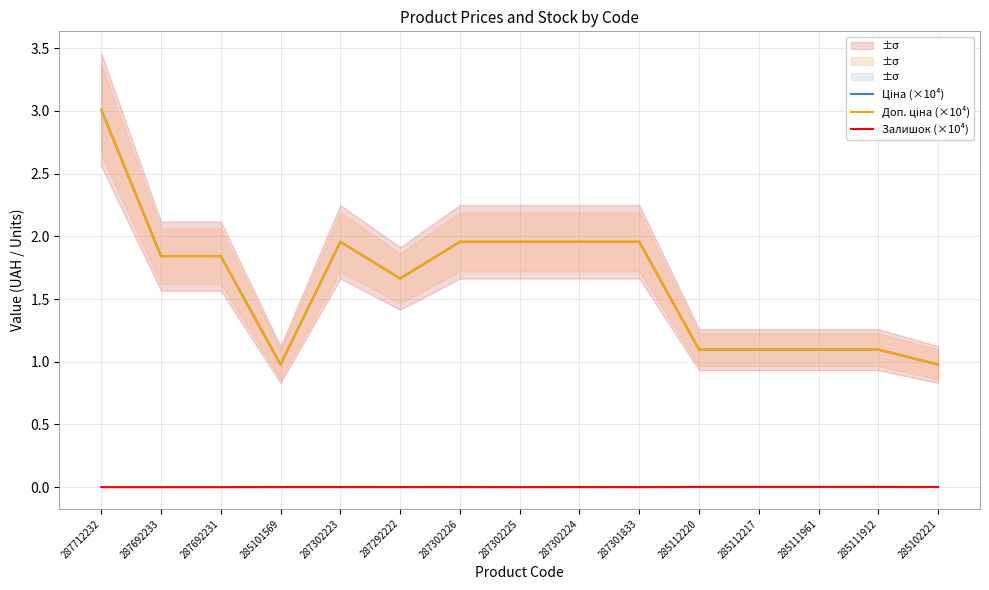

Reading left to right, transcribe all the data shown in this chart.

Ціна (×10⁴): 287712232=3.0	287692233=1.8	287692231=1.8	285101569=1.0	287302223=2.0	287292222=1.7	287302226=2.0	287302225=2.0	287302224=2.0	287301833=2.0	285112220=1.1	285112217=1.1	285111961=1.1	285111912=1.1	285102221=1.0
Доп. ціна (×10⁴): 287712232=3.0	287692233=1.8	287692231=1.8	285101569=1.0	287302223=2.0	287292222=1.7	287302226=2.0	287302225=2.0	287302224=2.0	287301833=2.0	285112220=1.1	285112217=1.1	285111961=1.1	285111912=1.1	285102221=1.0
Залишок (×10⁴): 287712232=0.0	287692233=0.0	287692231=0.0	285101569=0.0	287302223=0.0	287292222=0.0	287302226=0.0	287302225=0.0	287302224=0.0	287301833=0.0	285112220=0.0	285112217=0.0	285111961=0.0	285111912=0.0	285102221=0.0